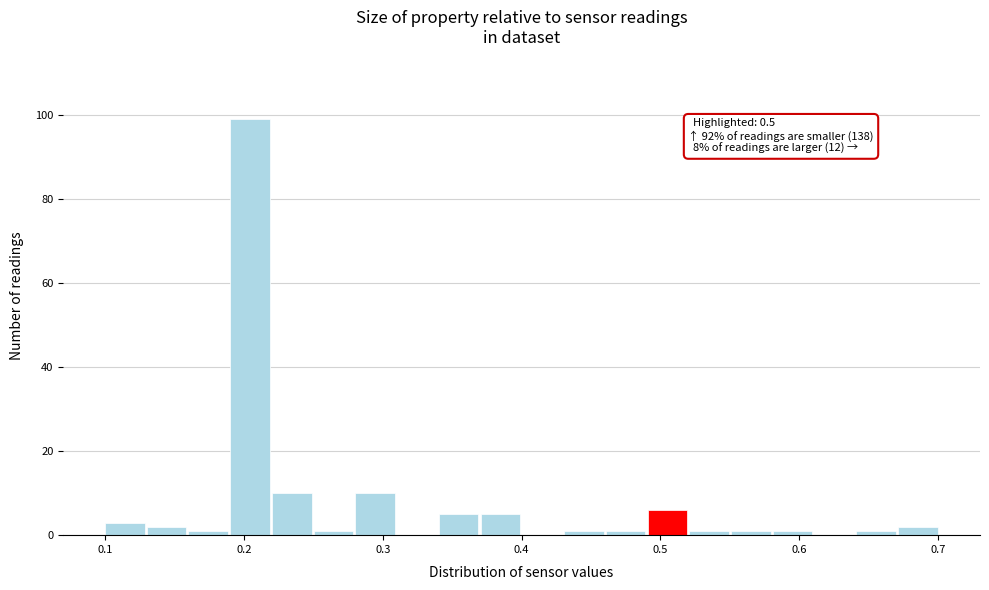

Read against the x-axis, roughly where is the centre of the tallest bar?

0.20